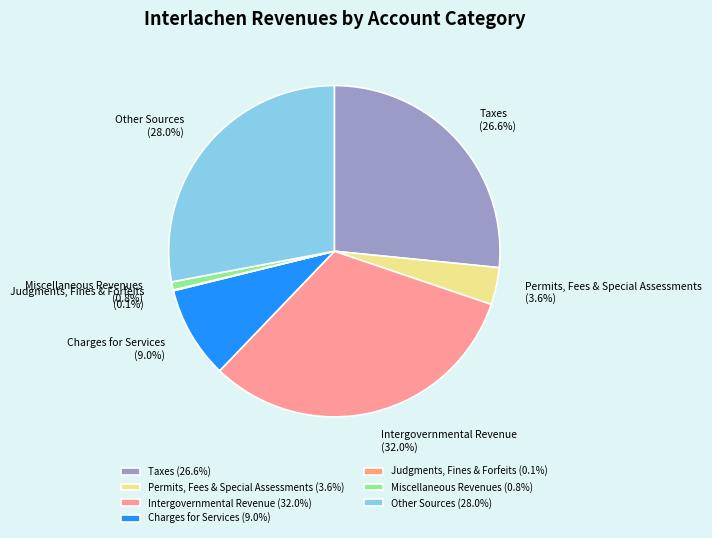

Combined, do Taxes and Intergovernmental Revenue account for over 50%?

Yes